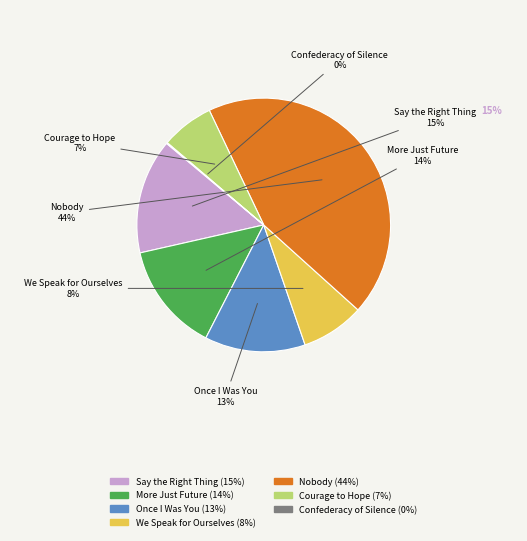

Rank the categories by value from highest to lowest.

Nobody, Say the Right Thing, More Just Future, Once I Was You, We Speak for Ourselves, Courage to Hope, Confederacy of Silence